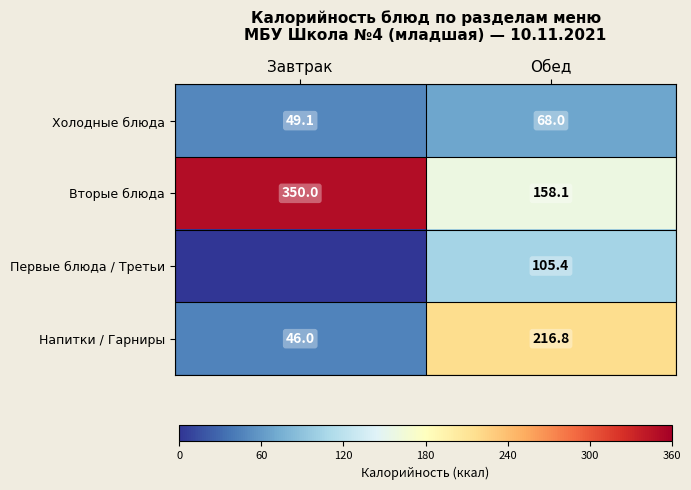

How many values in the Напитки / Гарниры series are below 216?

1